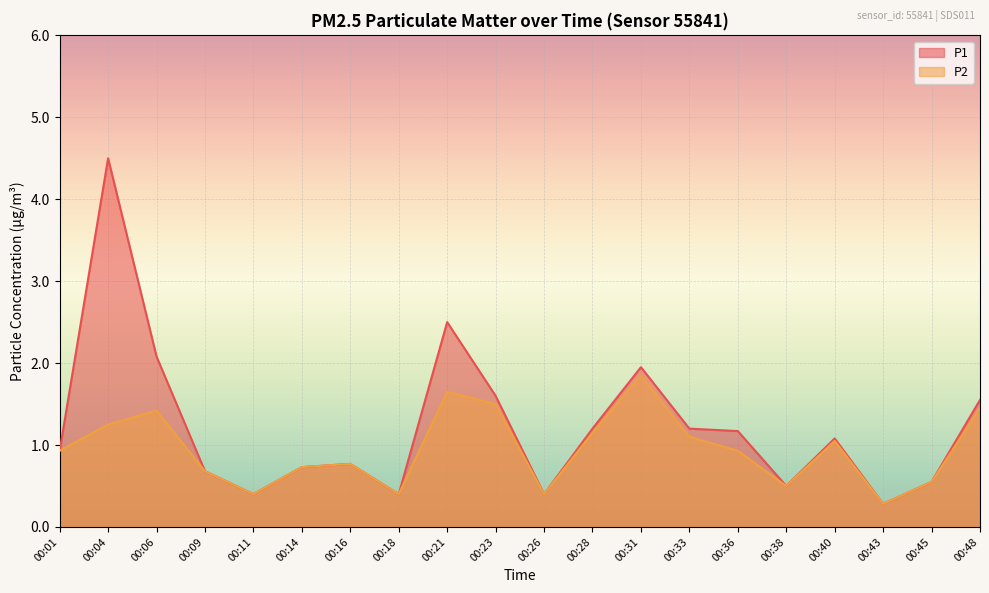

Rank the series by their maximum value, from lowest to highest.

P2, P1